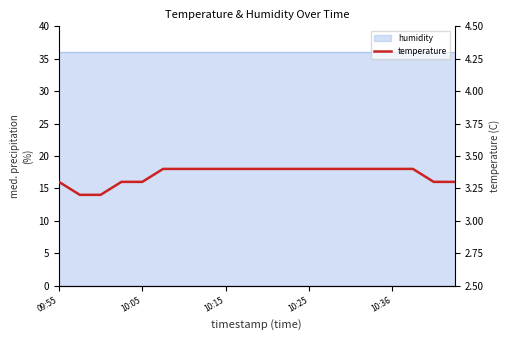

The chart shows a value of 1.6 at 17. True or false?

False